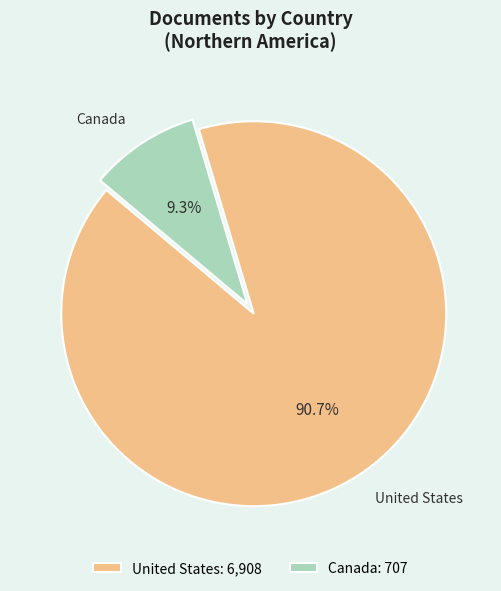

Combined, what portion of the pie is Canada and United States?

100.0%